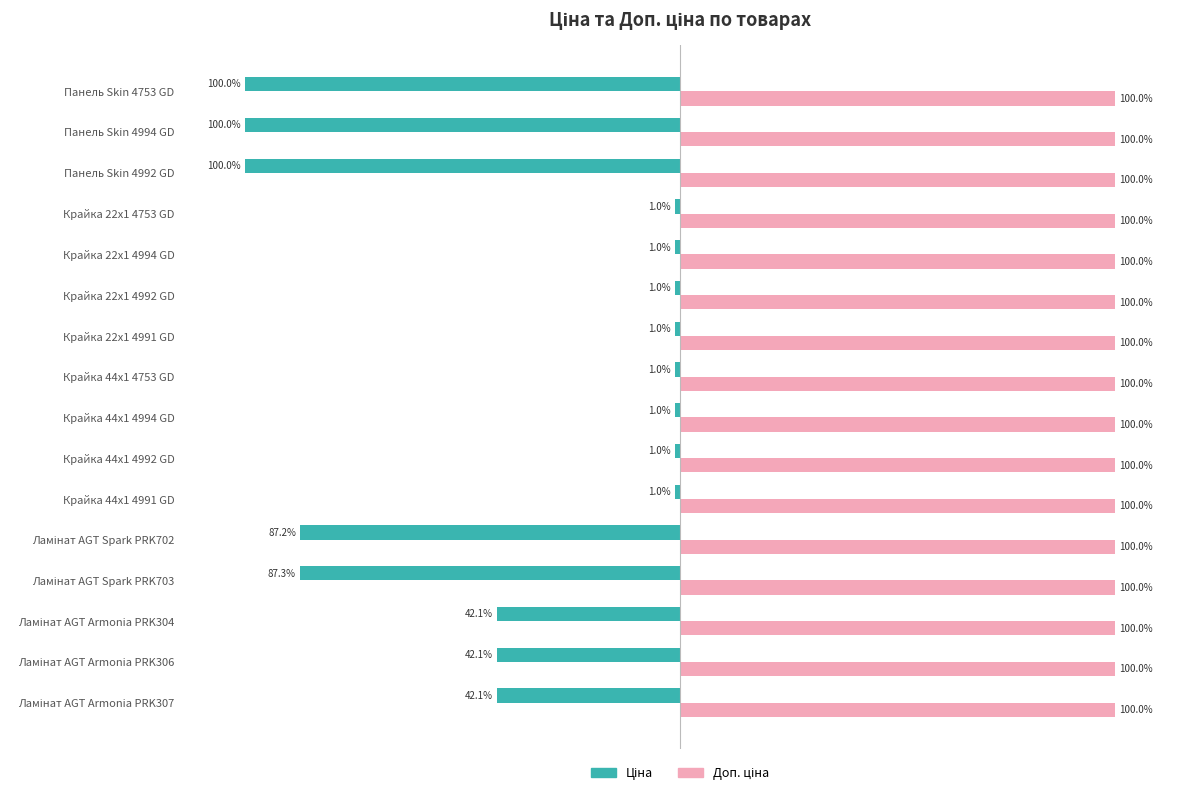

How many groups of bars are there?

16